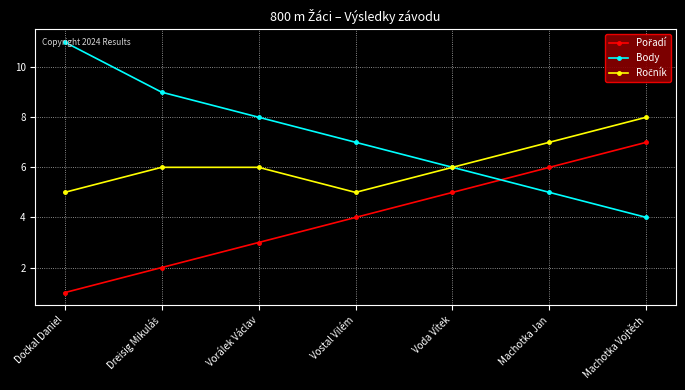

What position from the right is Vostal Vilém?

4